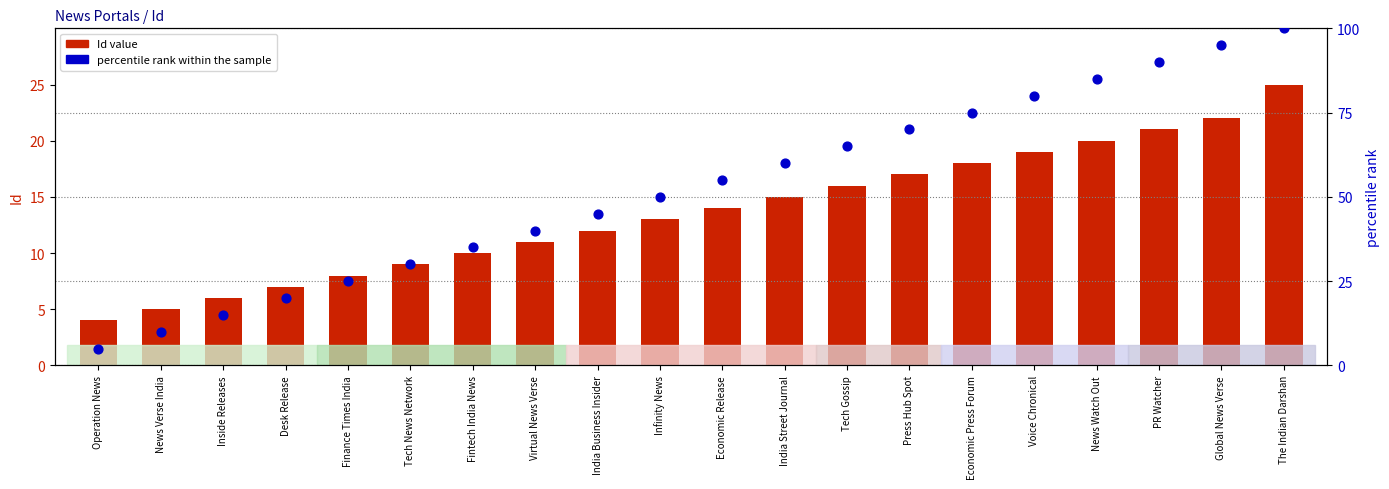

Which series has the largest Y range (max minus min)?

percentile rank within the sample